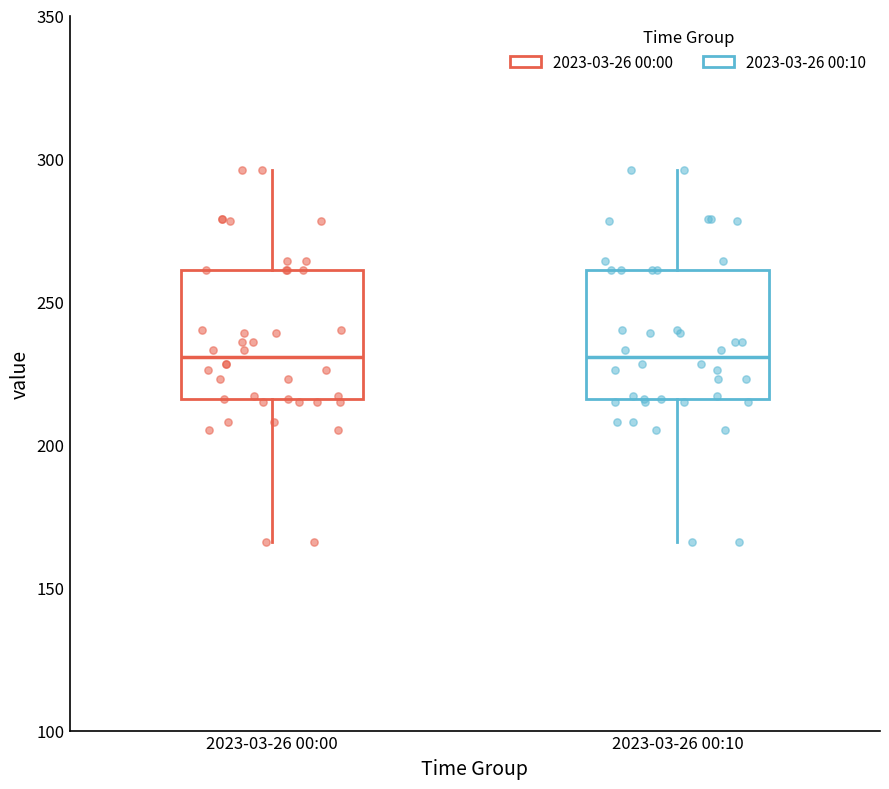

Reading left to right, read every box against the y-axis: the position of its median line, the range the box covers, and the ends of its whiskers. The values are not printed on the chart, so give them approximately, as read against the axis.

2023-03-26 00:00: median 230, box 215 to 260, whiskers 165 to 295
2023-03-26 00:10: median 230, box 215 to 260, whiskers 165 to 295